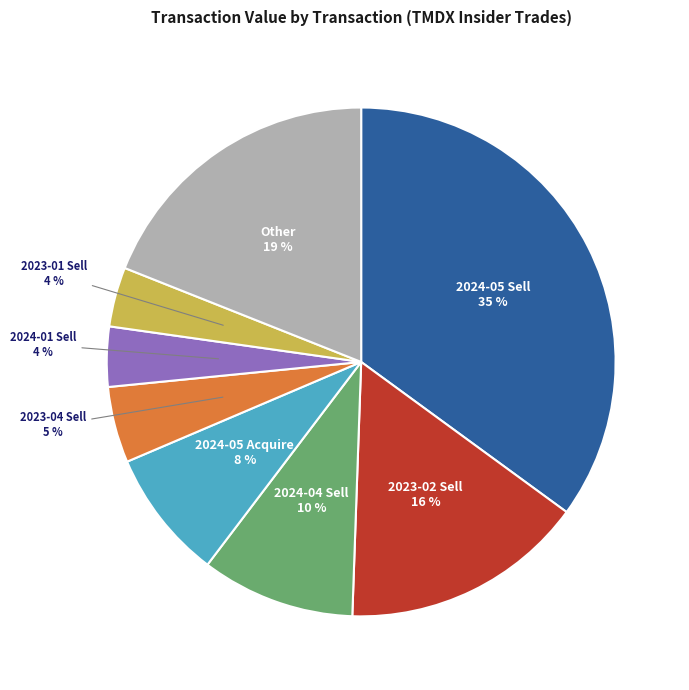

To the nearest percent, what is the average slice percentage?

12%